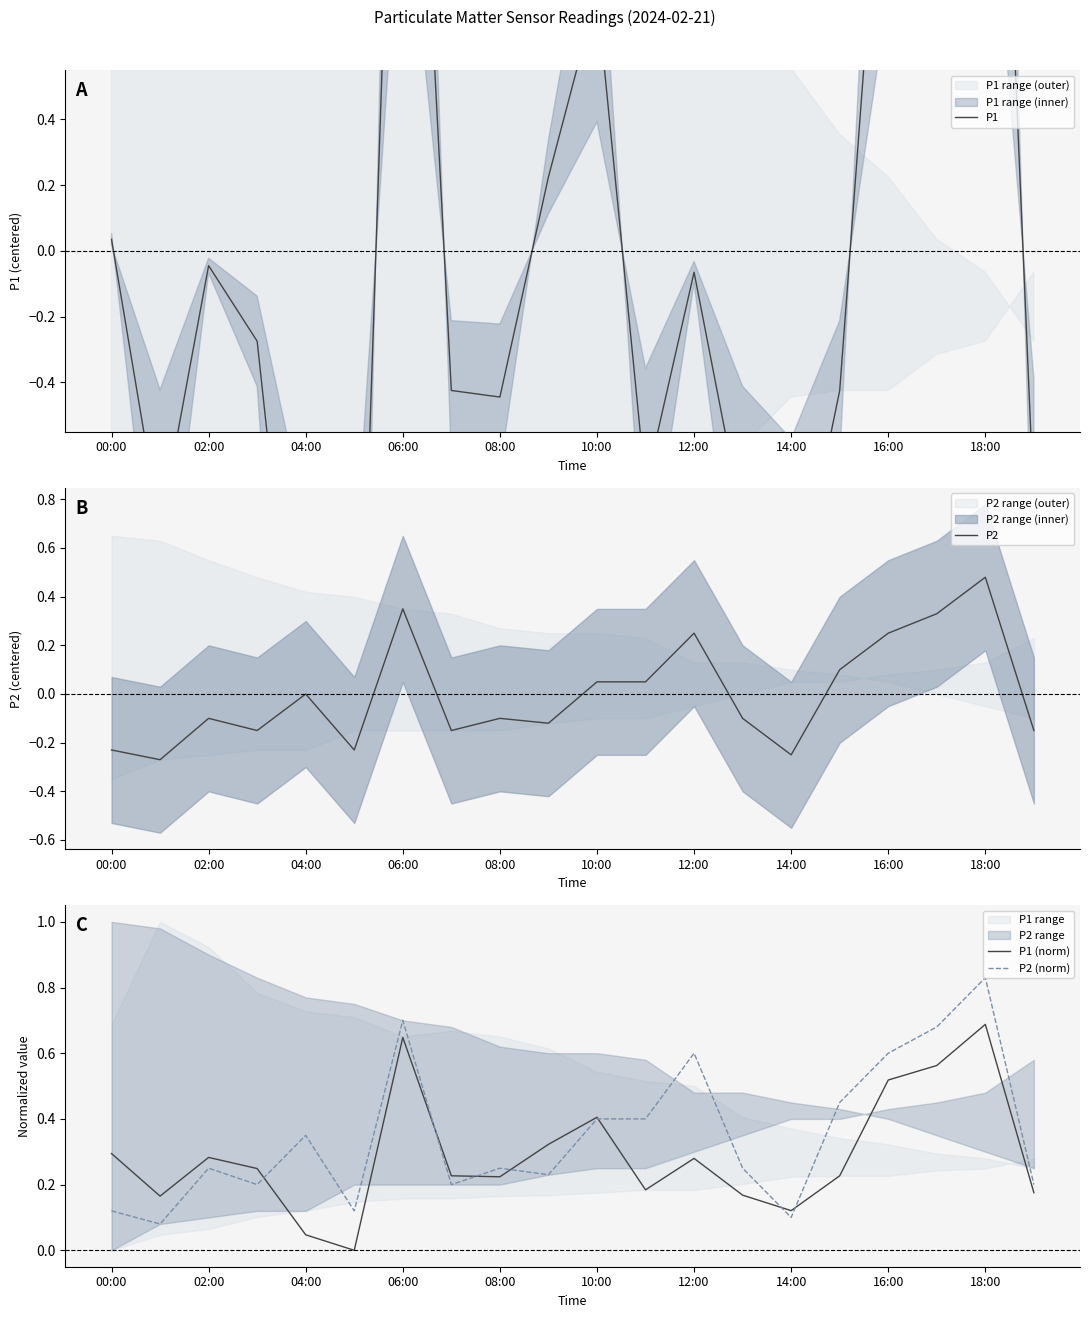

True or false: P2 has a value of -0.3 at 00:00.

False